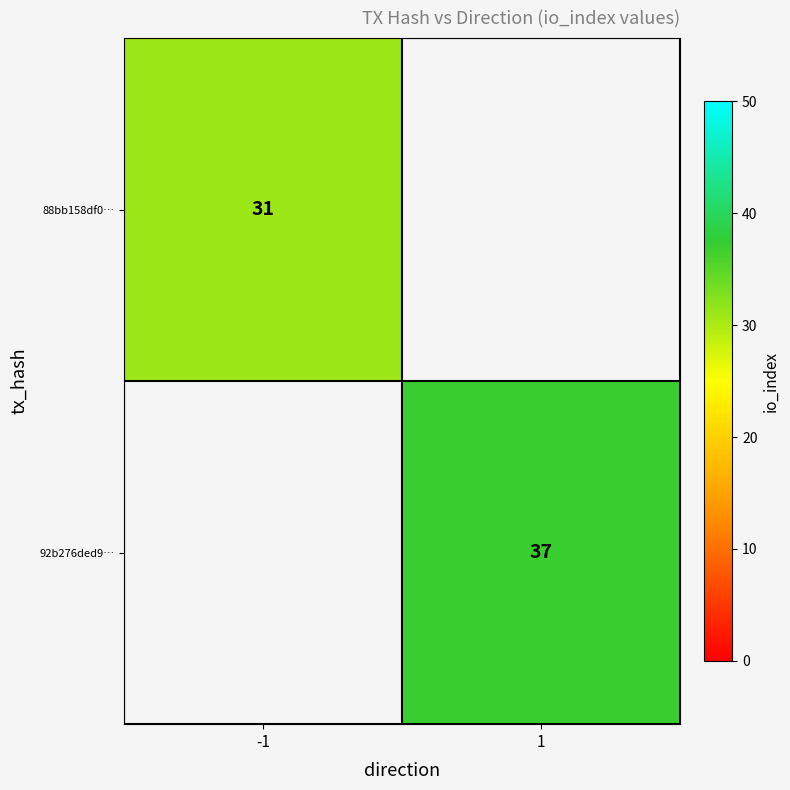

Is the value of 92b276ded9… at 1 greater than the value of 88bb158df0… at -1?

Yes